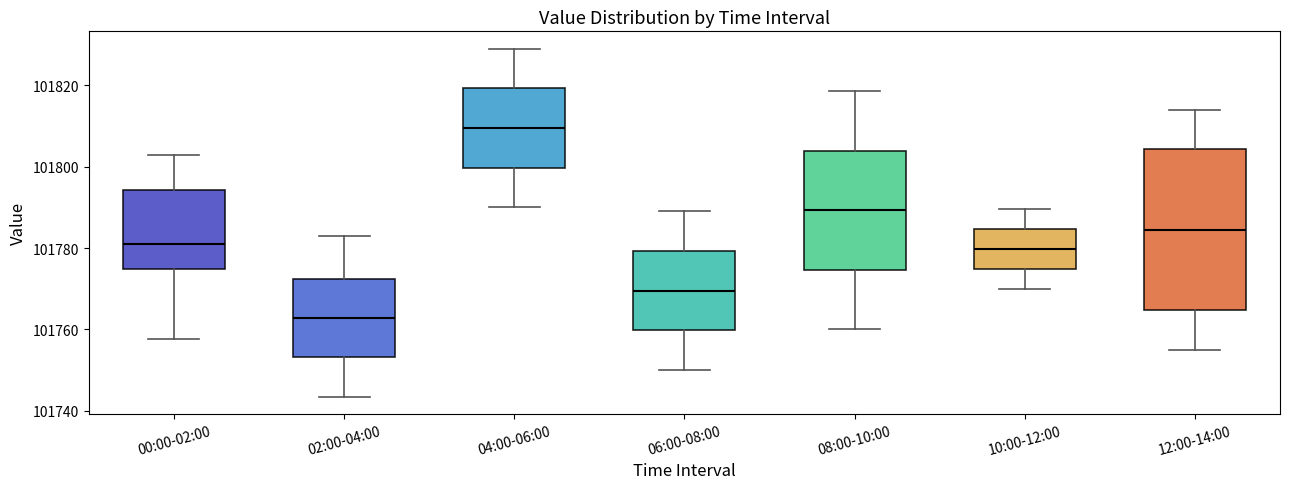

Reading left to right, transcribe this box plot: for each box, give where its median line is, the range the box spans, and where its two whiskers end, as read against the y-axis. The values are not printed on the chart, so give them approximately, as read against the axis.

00:00-02:00: median 101780, box 101774 to 101794, whiskers 101758 to 101802
02:00-04:00: median 101762, box 101754 to 101772, whiskers 101744 to 101784
04:00-06:00: median 101810, box 101800 to 101820, whiskers 101790 to 101830
06:00-08:00: median 101770, box 101760 to 101780, whiskers 101750 to 101790
08:00-10:00: median 101790, box 101774 to 101804, whiskers 101760 to 101818
10:00-12:00: median 101780, box 101774 to 101784, whiskers 101770 to 101790
12:00-14:00: median 101784, box 101764 to 101804, whiskers 101756 to 101814